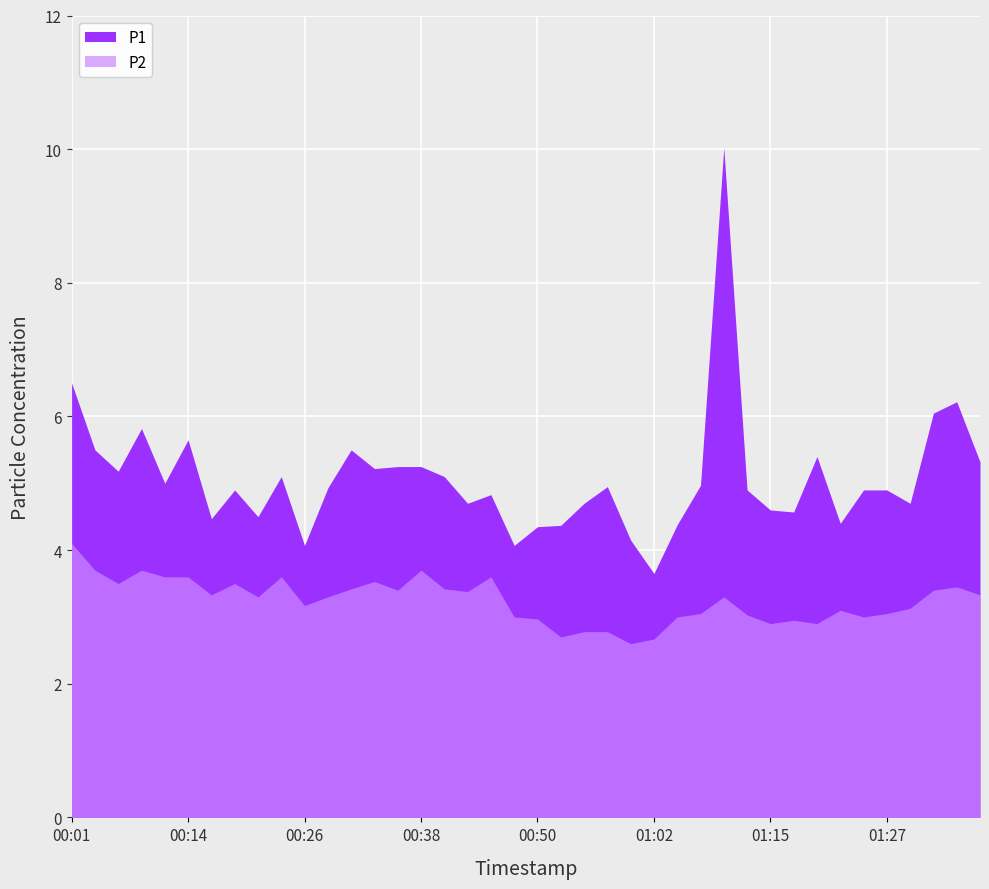

Is the value of P1 at 00:58 greater than the value of P2 at 01:29?

Yes